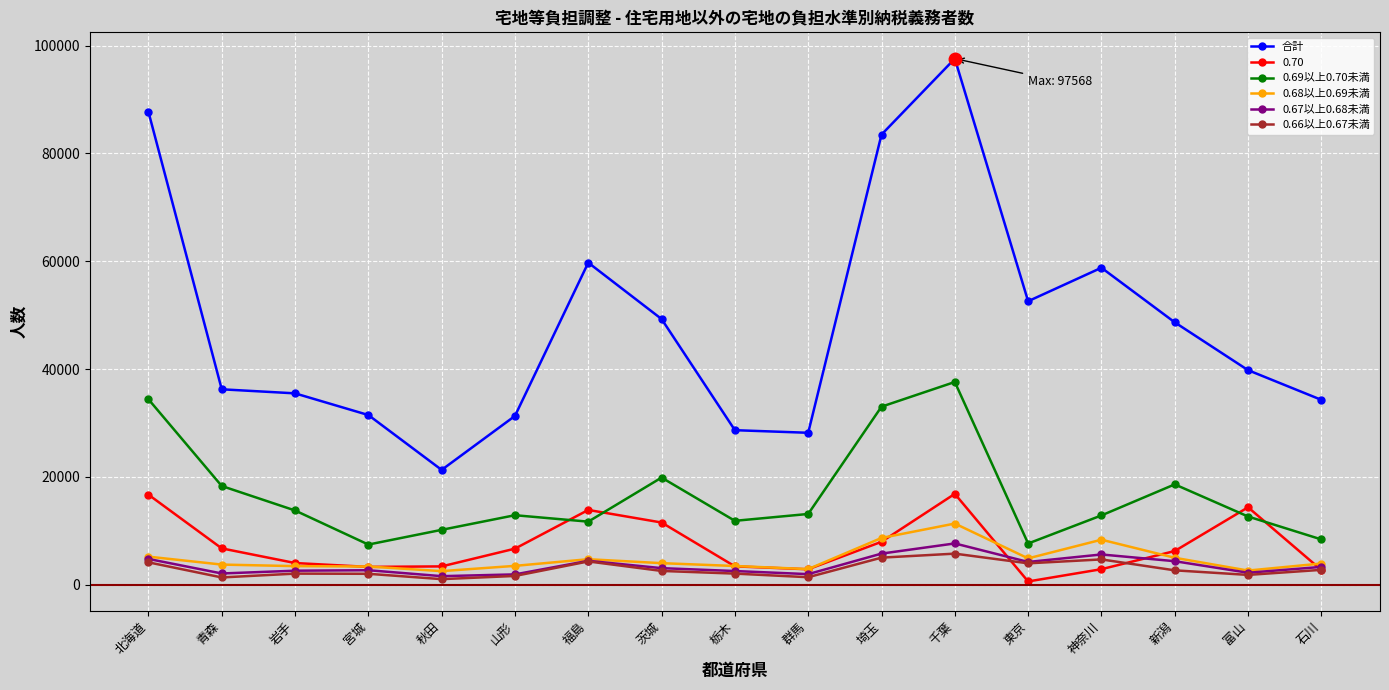

What is the sum of the 0.68以上0.69未満 values at 千葉 and 新潟?

16338